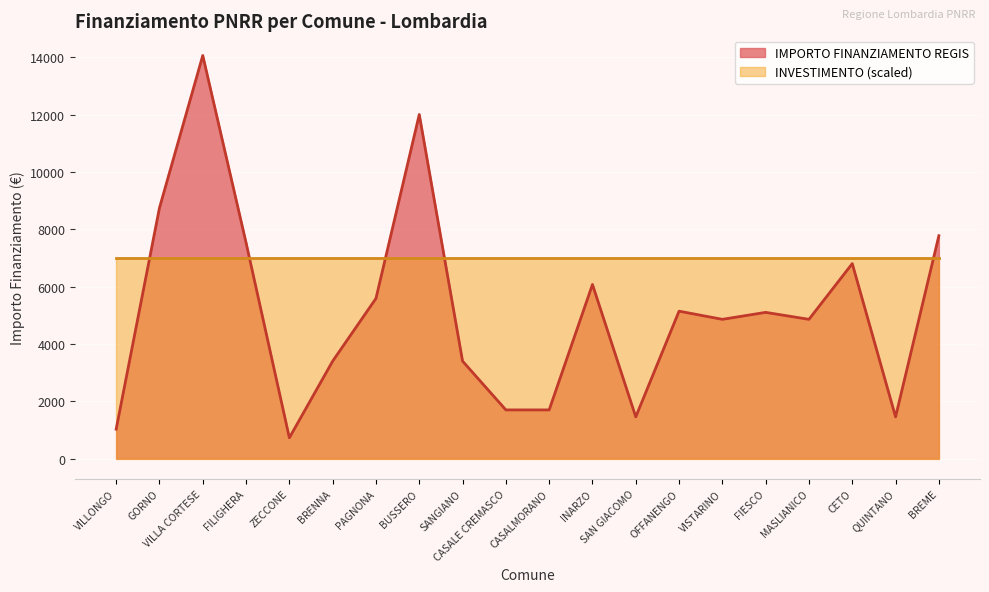

Is it true that the value at FILIGHERA is 7533?

True